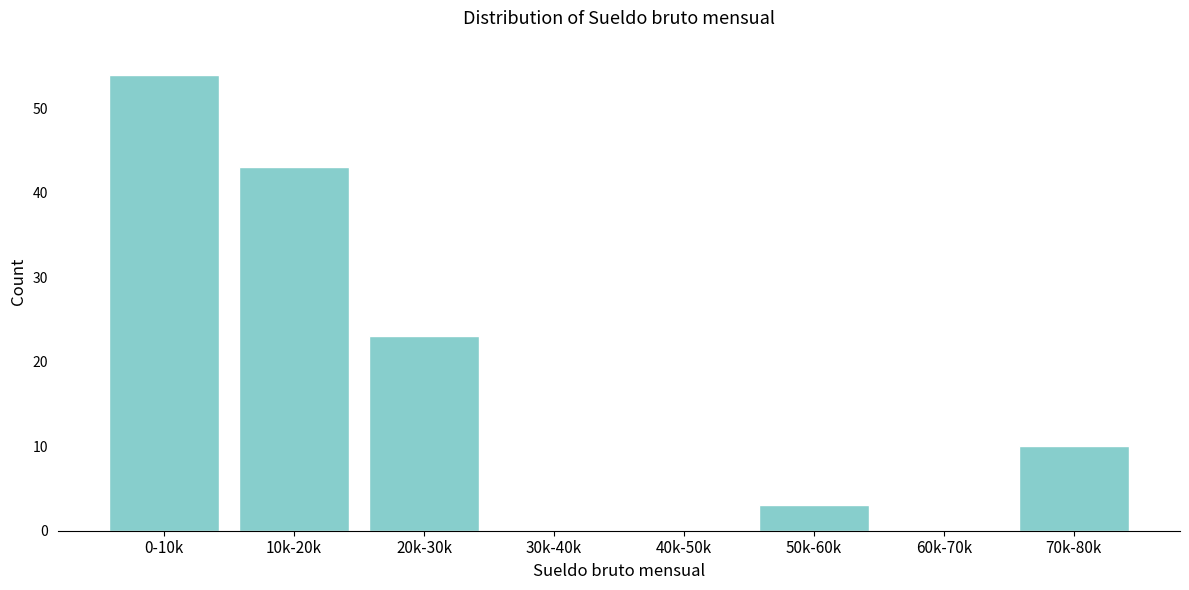

Reading right to left, what are all the values shown in this chart?

70k-80k=10	60k-70k=0	50k-60k=3	40k-50k=0	30k-40k=0	20k-30k=23	10k-20k=43	0-10k=54